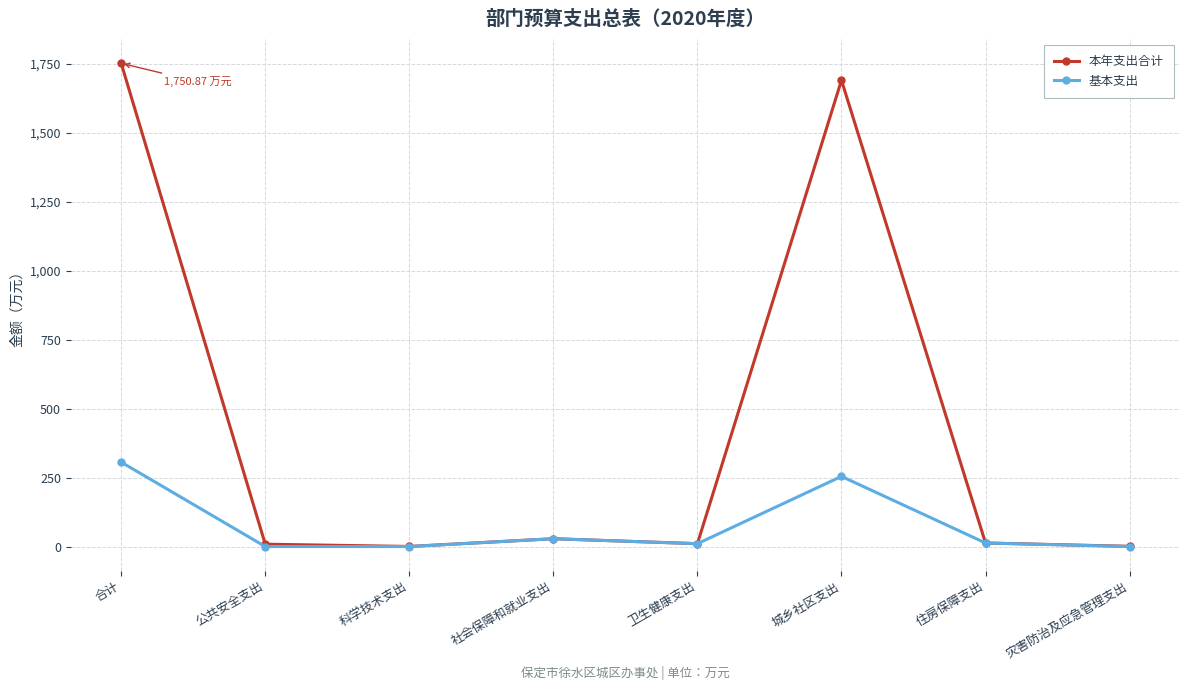

True or false: 基本支出 has more than 2 points higher than both neighbors.

False